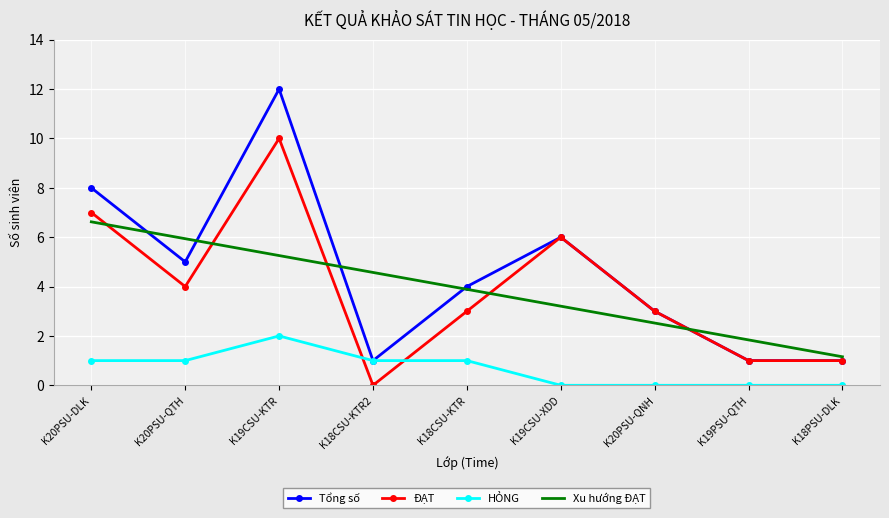

True or false: Tổng số and Xu hướng ĐẠT cross at least once.

True